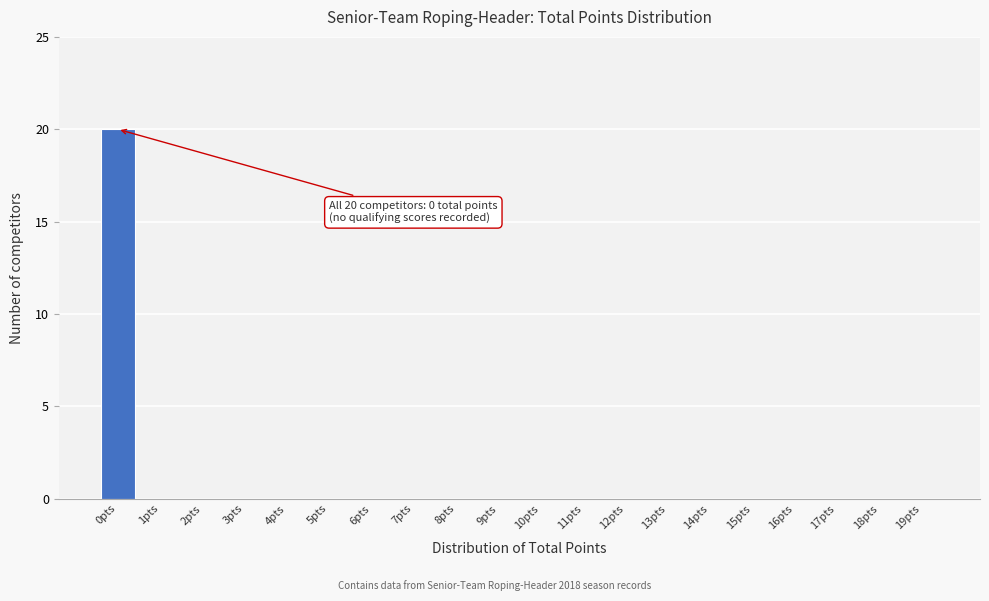

Reading right to left, extract all data points from this chart.

19pts=0	18pts=0	17pts=0	16pts=0	15pts=0	14pts=0	13pts=0	12pts=0	11pts=0	10pts=0	9pts=0	8pts=0	7pts=0	6pts=0	5pts=0	4pts=0	3pts=0	2pts=0	1pts=0	0pts=20